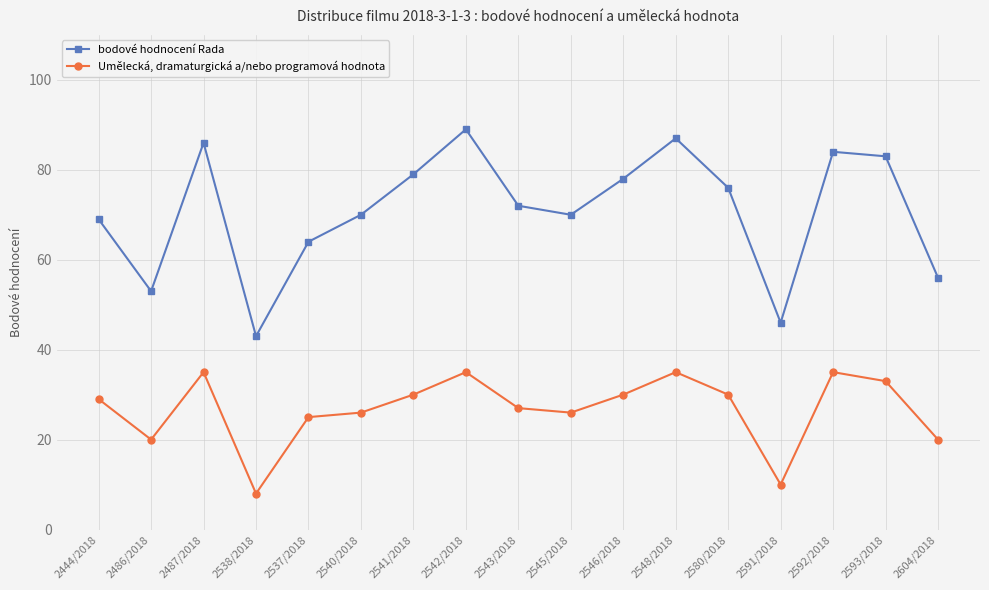

What is the value of the bodové hodnocení Rada point at the 14th from the left?

46